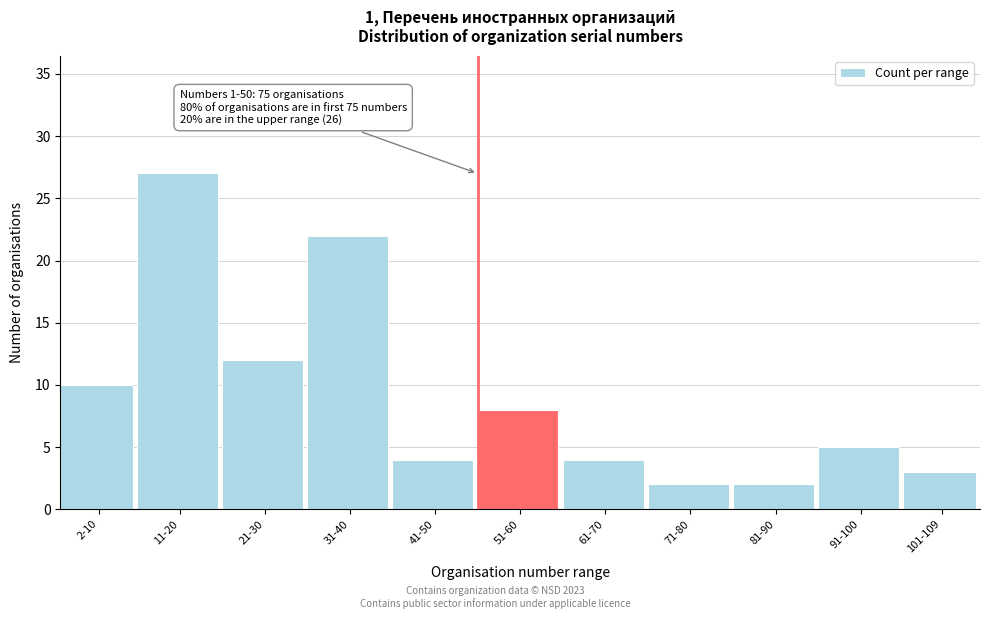

Reading left to right, what are all the values shown in this chart?

2-10=10	11-20=27	21-30=12	31-40=22	41-50=4	51-60=8	61-70=4	71-80=2	81-90=2	91-100=5	101-109=3